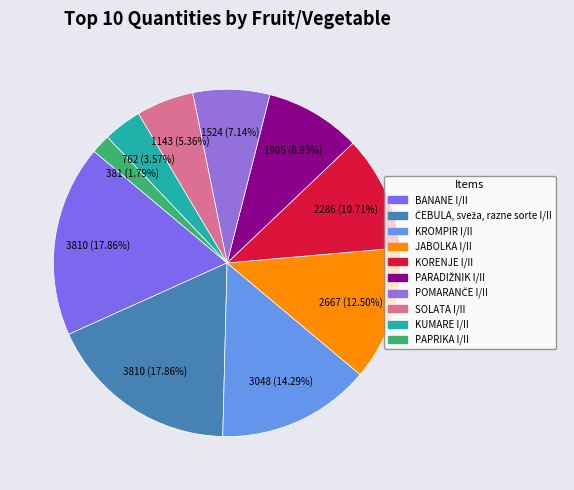

Approximately how many times larger is the value at SOLATA I/II compared to KORENJE I/II?

0.5